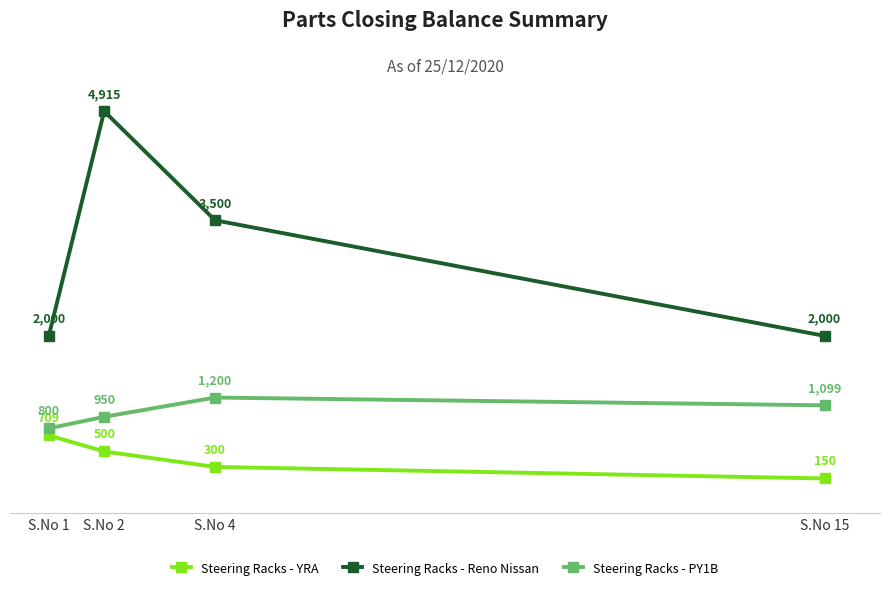

How many distinct data groups are displayed?

3